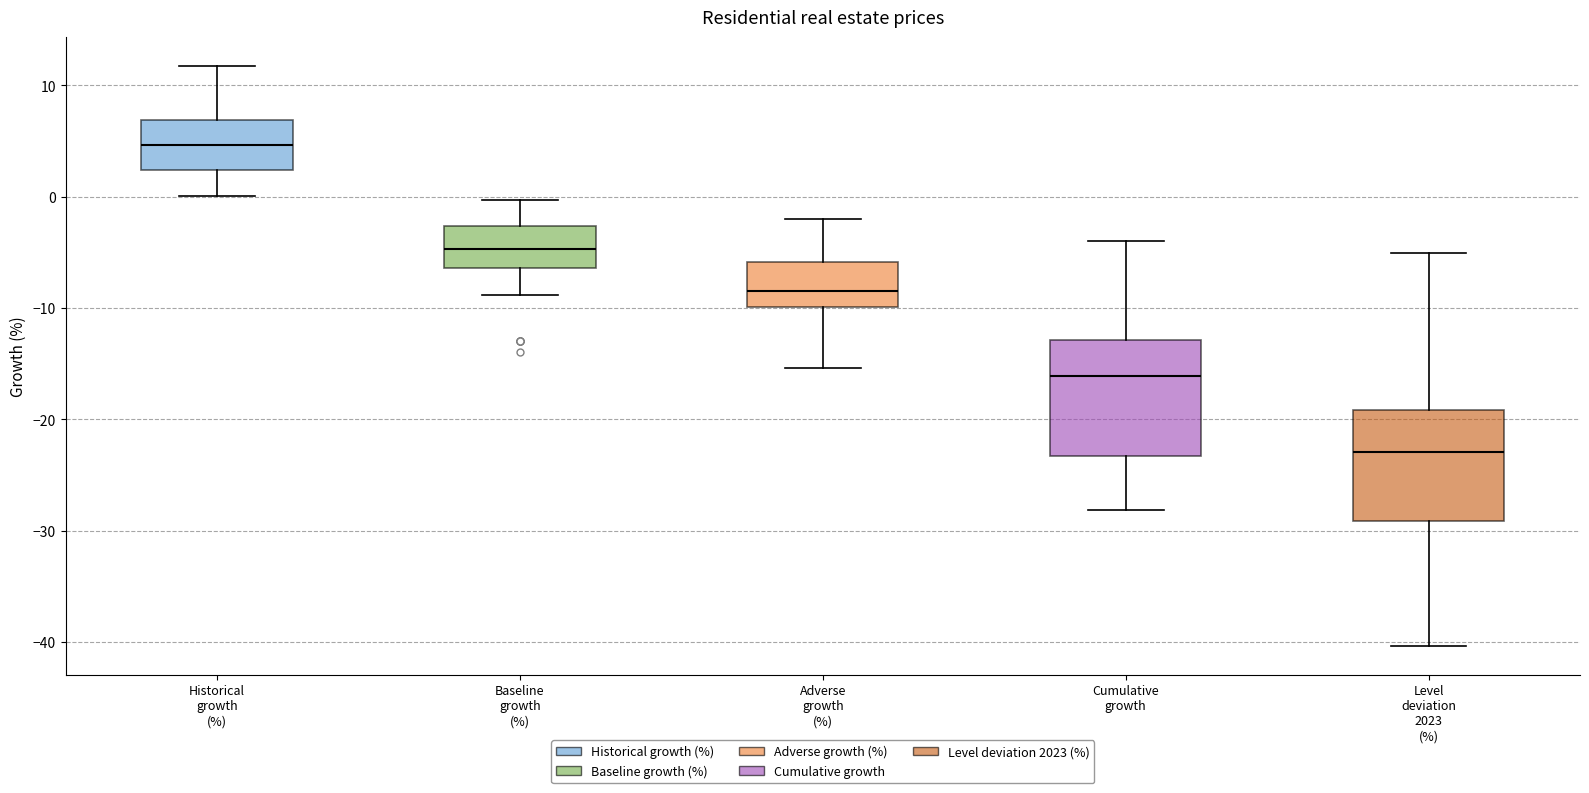

Reading left to right, transcribe this box plot: for each box, give where its median line is, the range the box spans, and where its two whiskers end, as read against the y-axis. The values are not printed on the chart, so give them approximately, as read against the axis.

Historical growth (%): median 5, box 2 to 7, whiskers 0 to 12
Baseline growth (%): median -5, box -6 to -3, whiskers -9 to 0
Adverse growth (%): median -9, box -10 to -6, whiskers -15 to -2
Cumulative growth: median -16, box -23 to -13, whiskers -28 to -4
Level deviation 2023 (%): median -23, box -29 to -19, whiskers -40 to -5